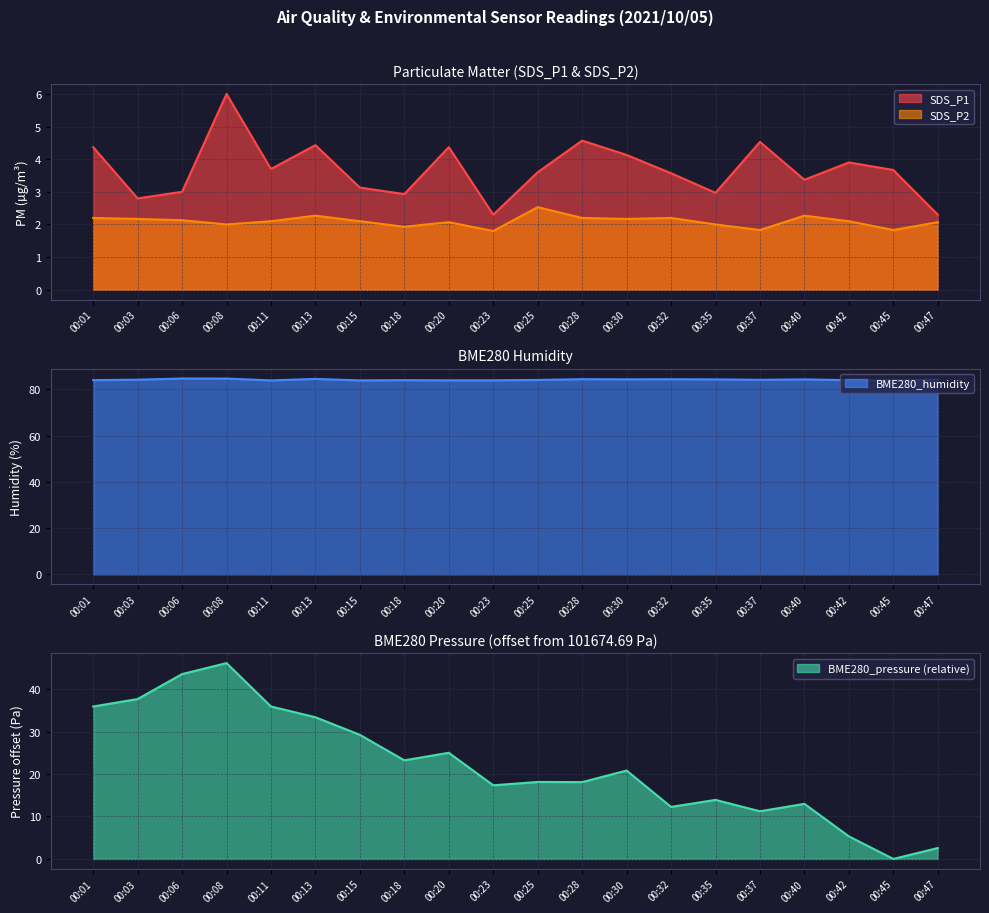

Which category has the highest value in the BME280_humidity series?

00:06